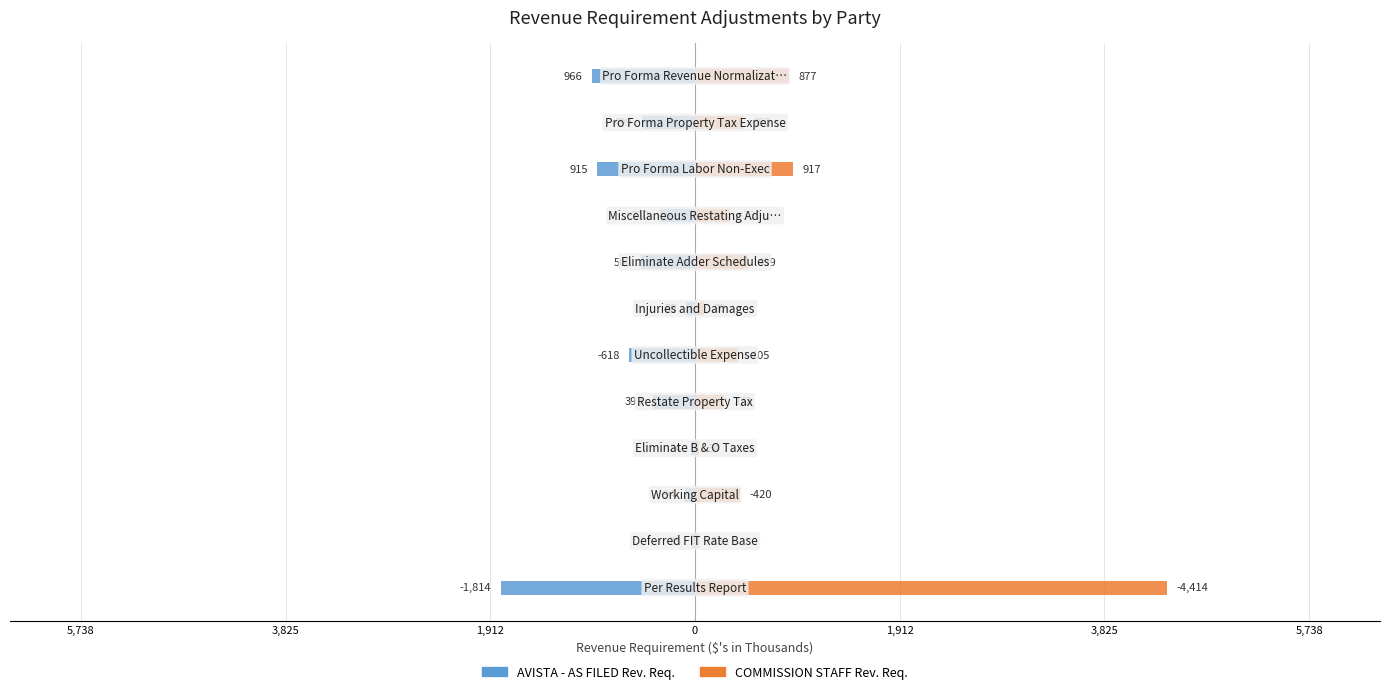

What is the average value of the AVISTA - AS FILED Rev. Req. series?

-523